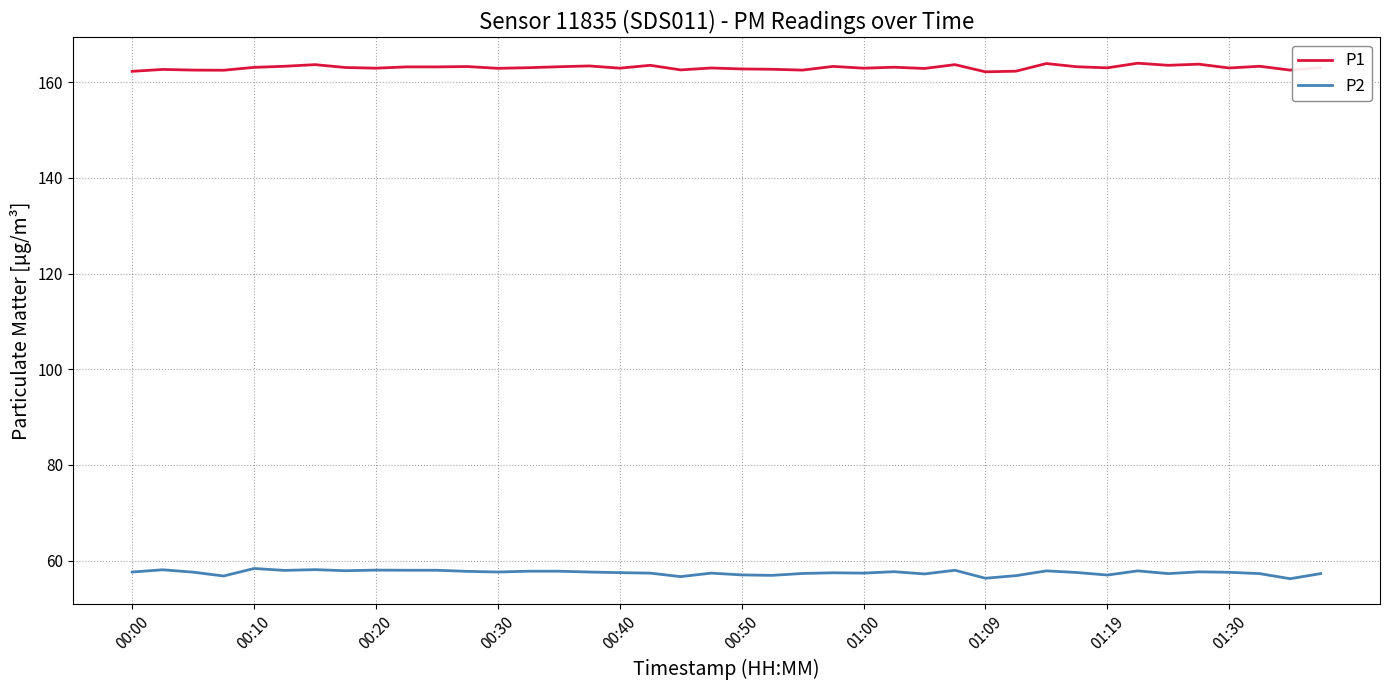

Which series has the largest total across all categories?

P1